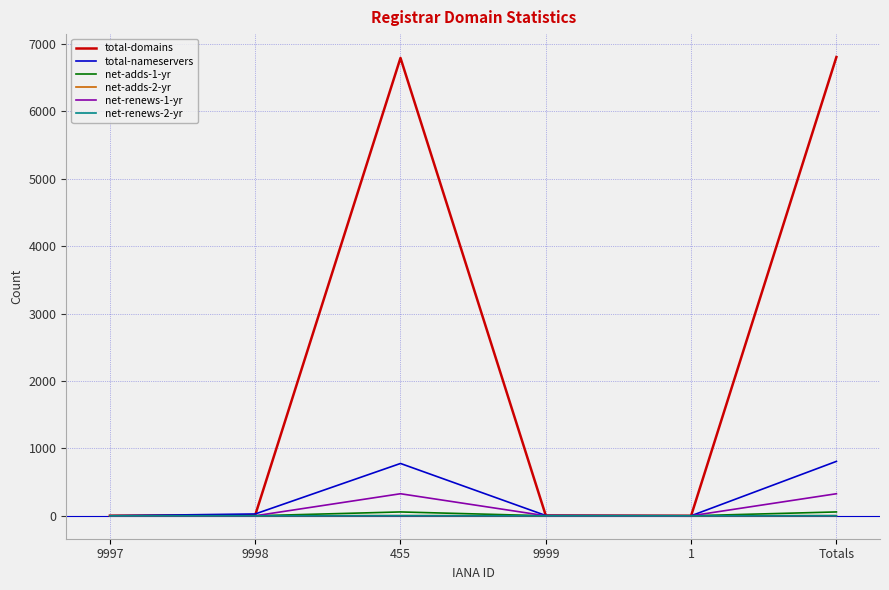

At which label does total-nameservers first exceed 27?

455